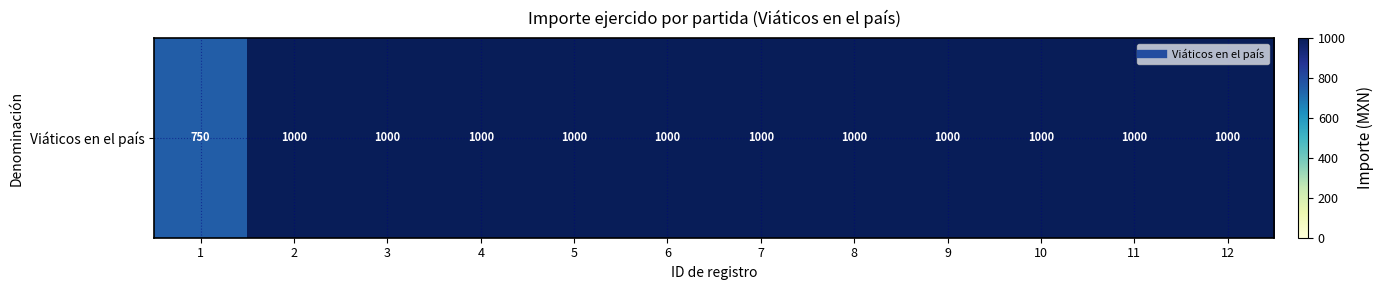

At which category does the chart reach its minimum across all series?

1